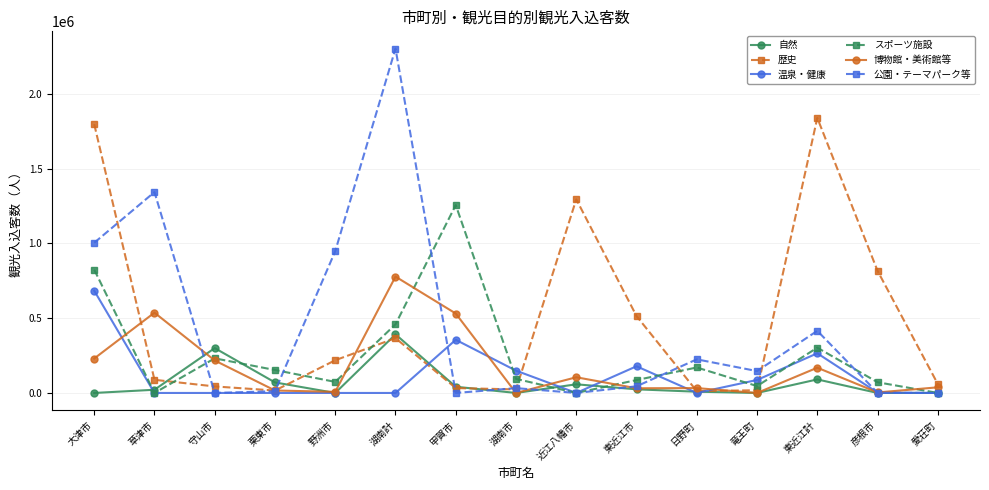

What are all the series names shown in the legend?

自然, 歴史, 温泉・健康, スポーツ施設, 博物館・美術館等, 公園・テーマパーク等